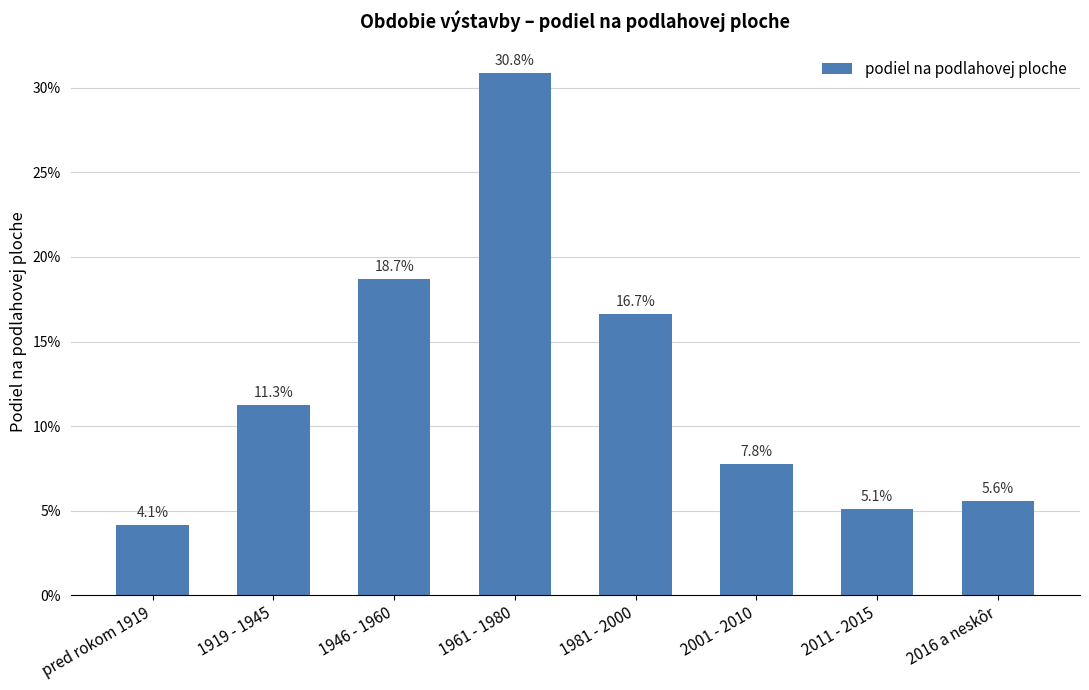

Rank the categories by value from highest to lowest.

1961 - 1980, 1946 - 1960, 1981 - 2000, 1919 - 1945, 2001 - 2010, 2016 a neskôr, 2011 - 2015, pred rokom 1919